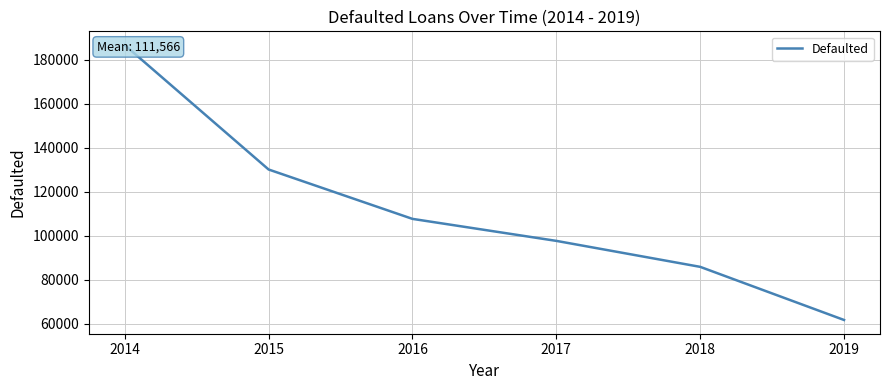

Reading right to left, what are all the values shown in this chart?

2019=61676	2018=85819	2017=97622	2016=107619	2015=130061	2014=186599